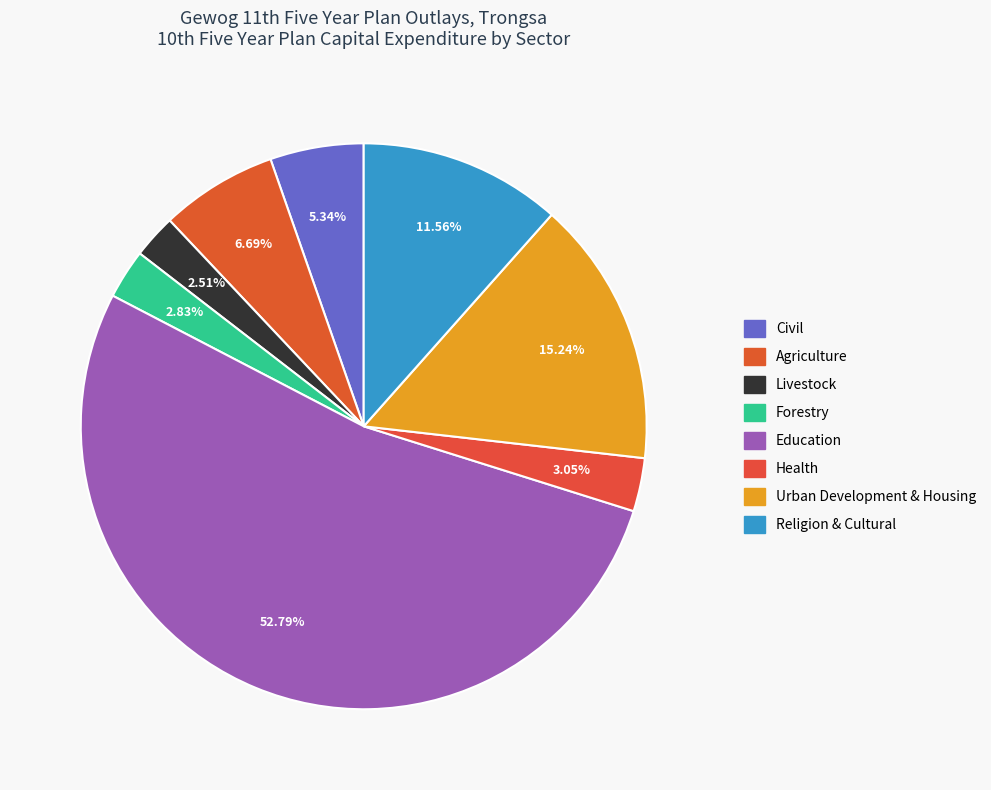

The Religion & Cultural slice represents 1% of the pie. True or false?

False